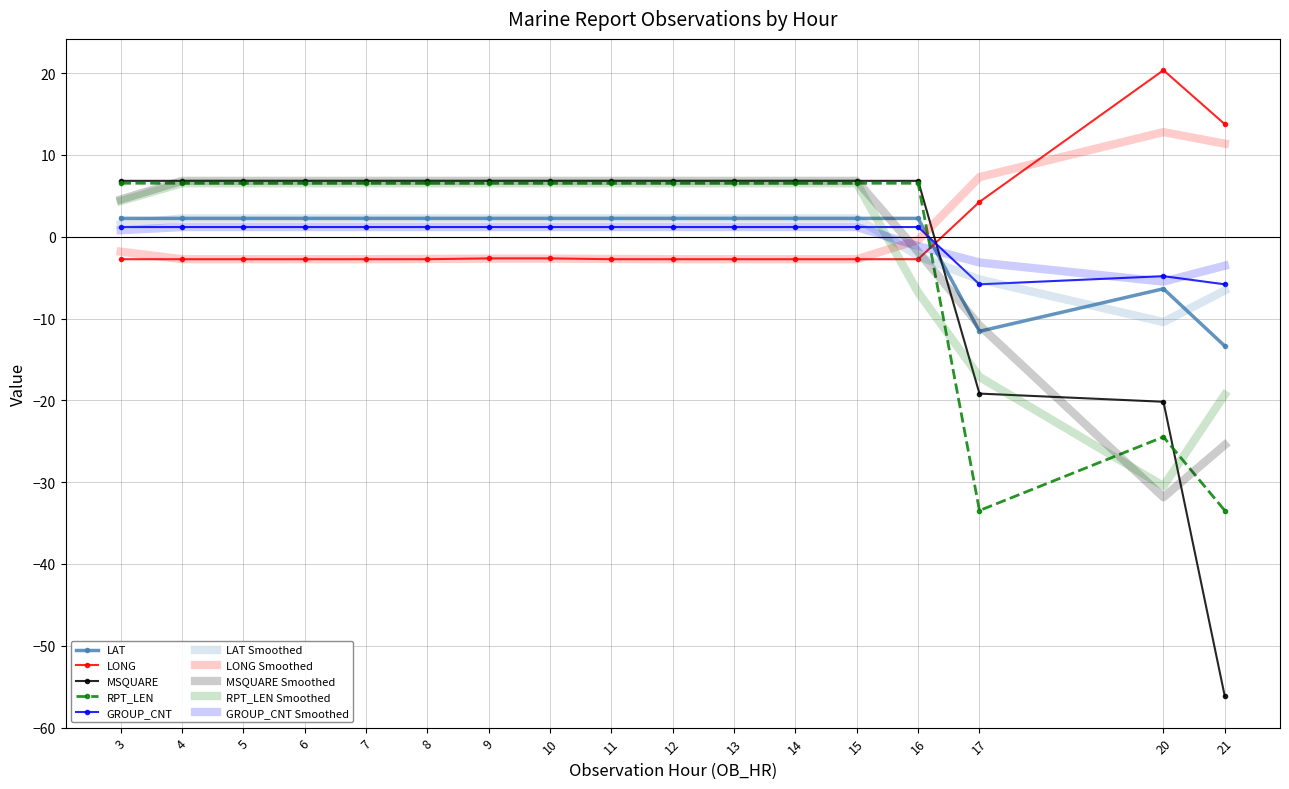

In LAT, how many points are lower than both neighbors (excluding endpoints)?

1